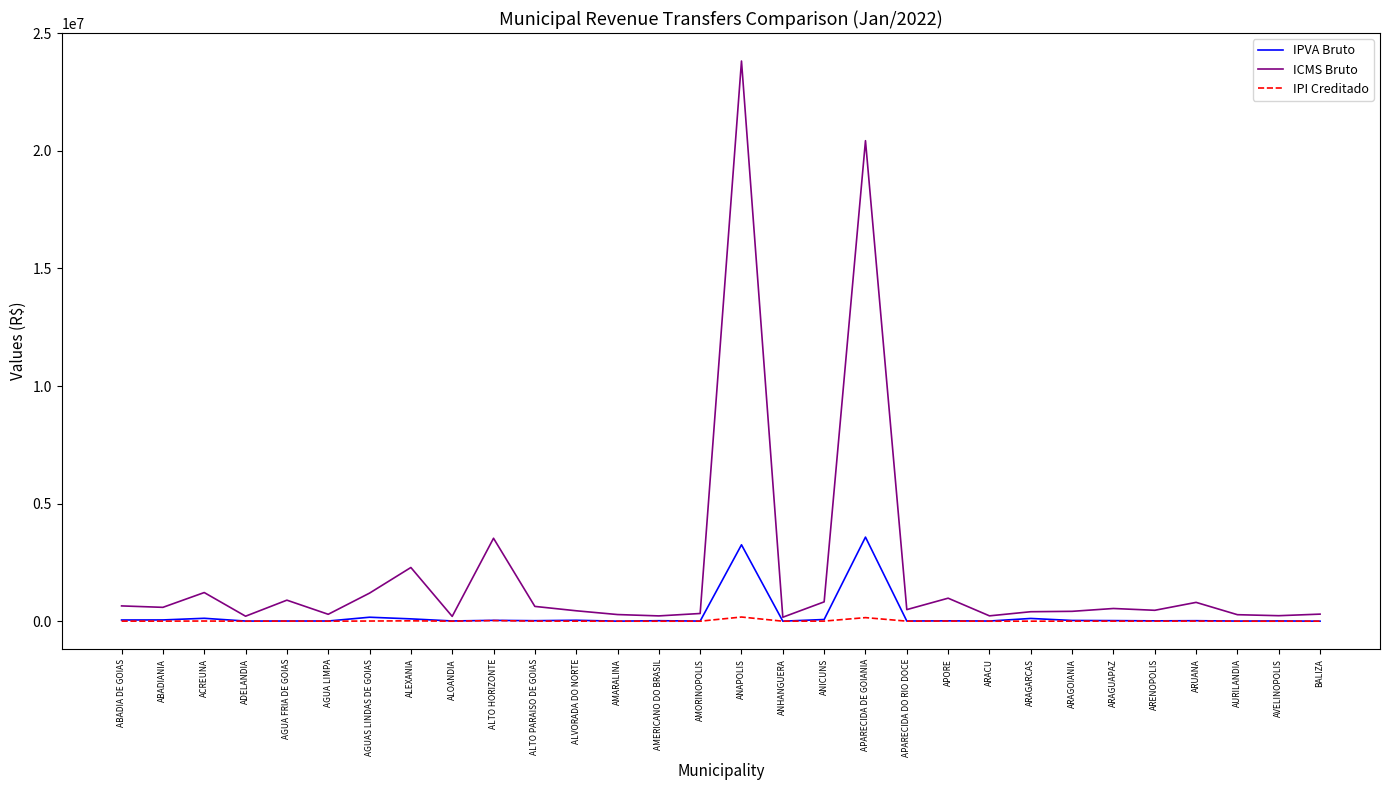

Rank the series at ANAPOLIS from highest to lowest value.

ICMS Bruto, IPVA Bruto, IPI Creditado